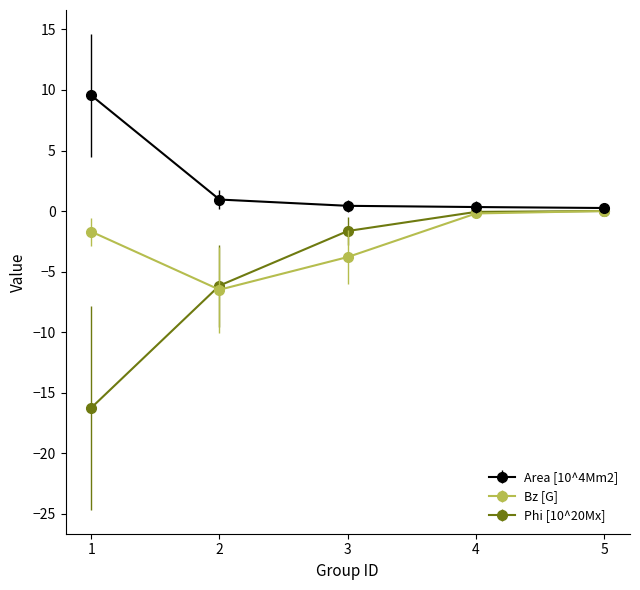

How many data points in Phi [10^20Mx] are above -1?

2